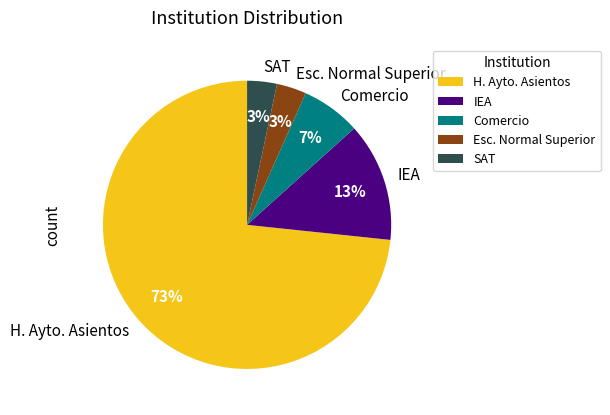

Count the number of slices in the pie.

5